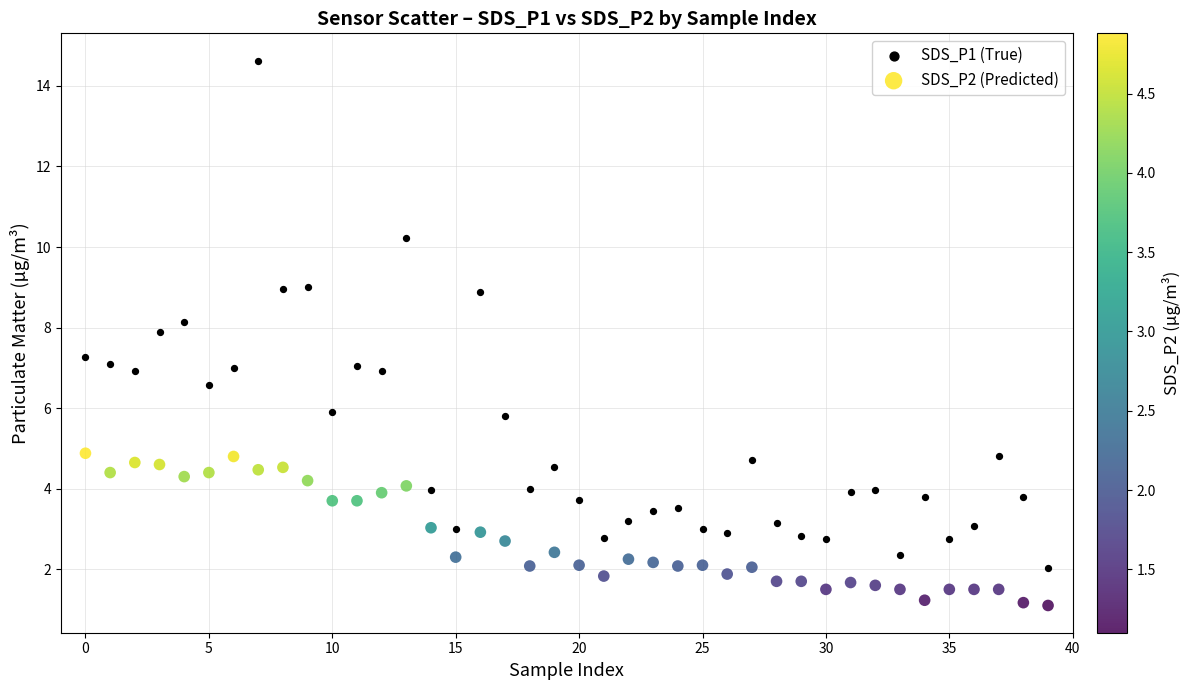

Which series reaches the maximum Y coordinate?

SDS_P1 (True)